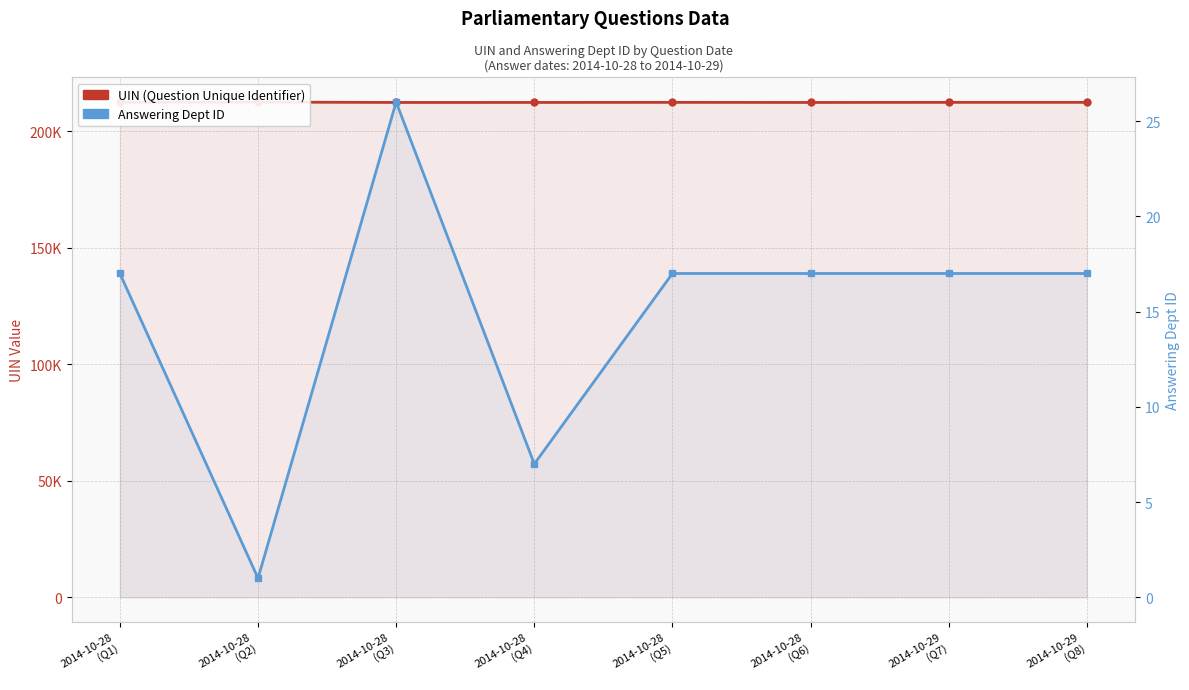

What is the value of the Answering Dept ID point at the 1st from the left?

17